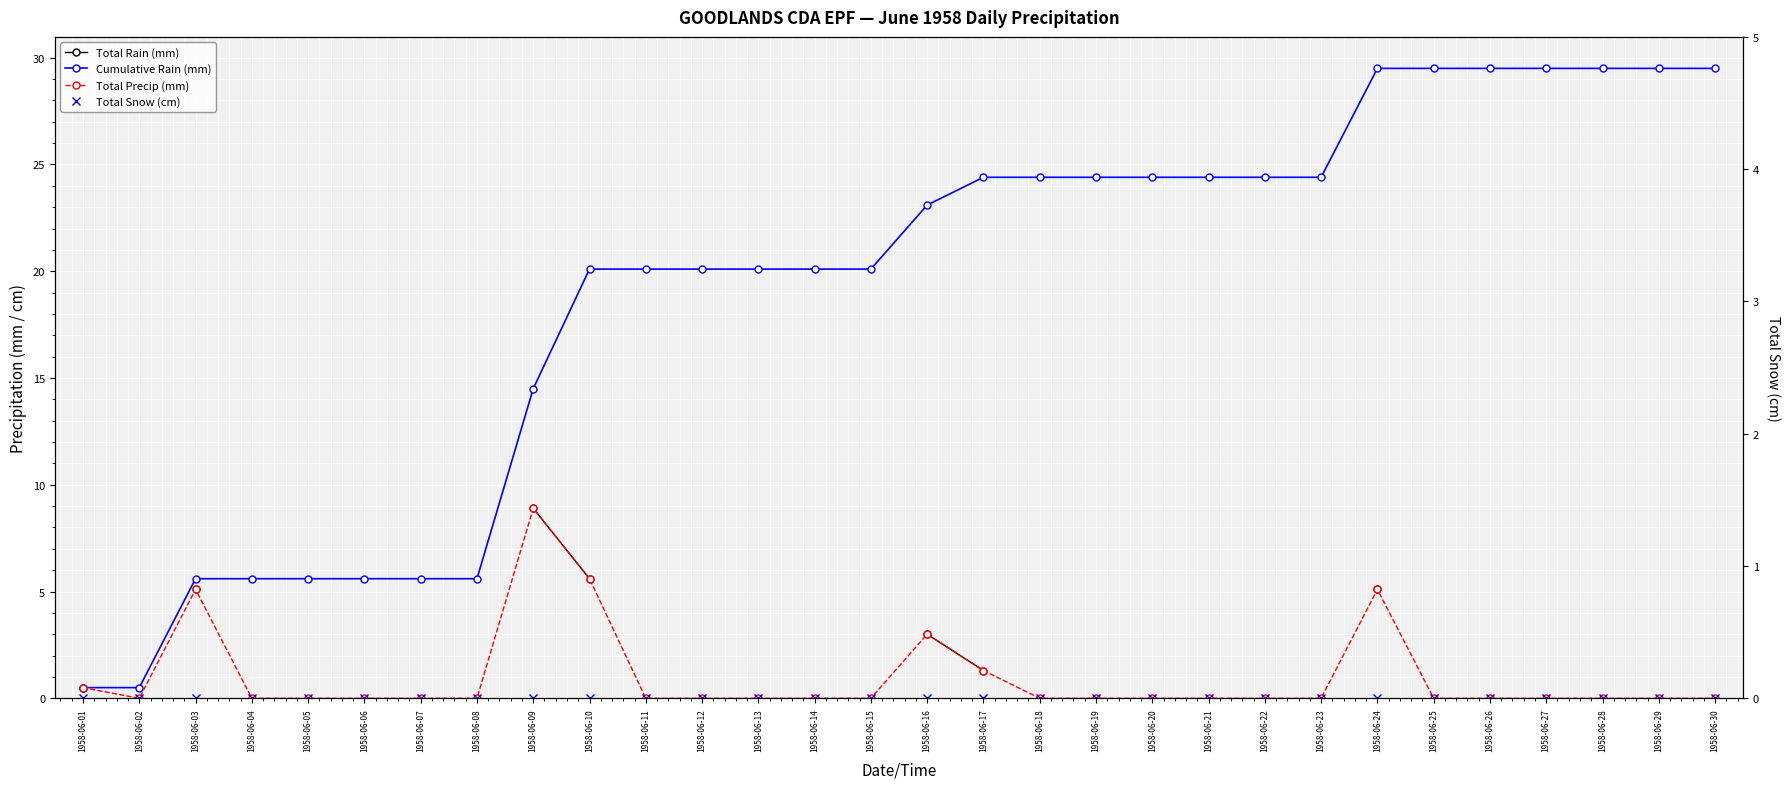

True or false: Total Precip (mm) has more than 2 interior local peaks.

True